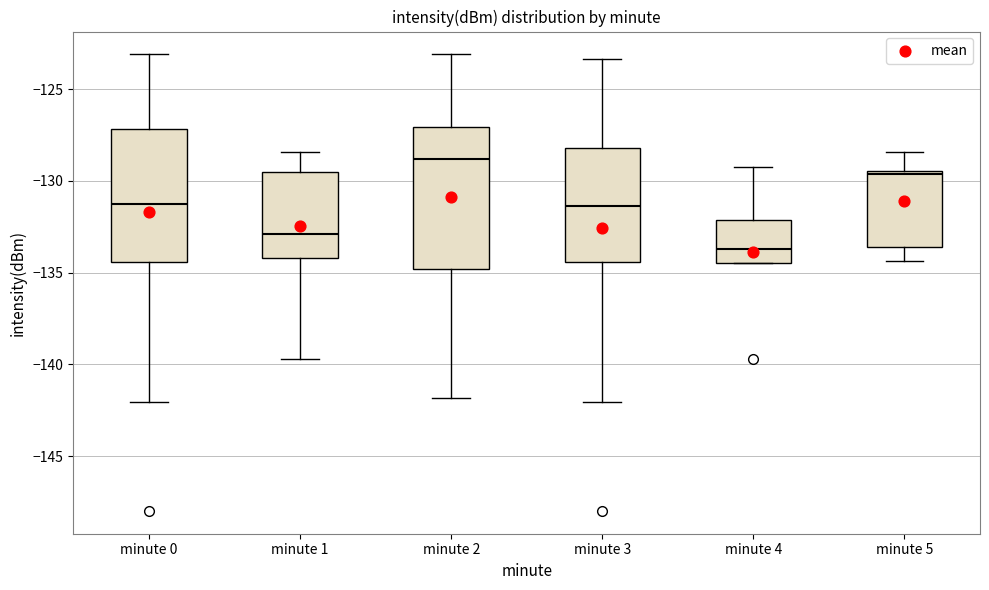

Which box's median line is the lowest?

minute 4